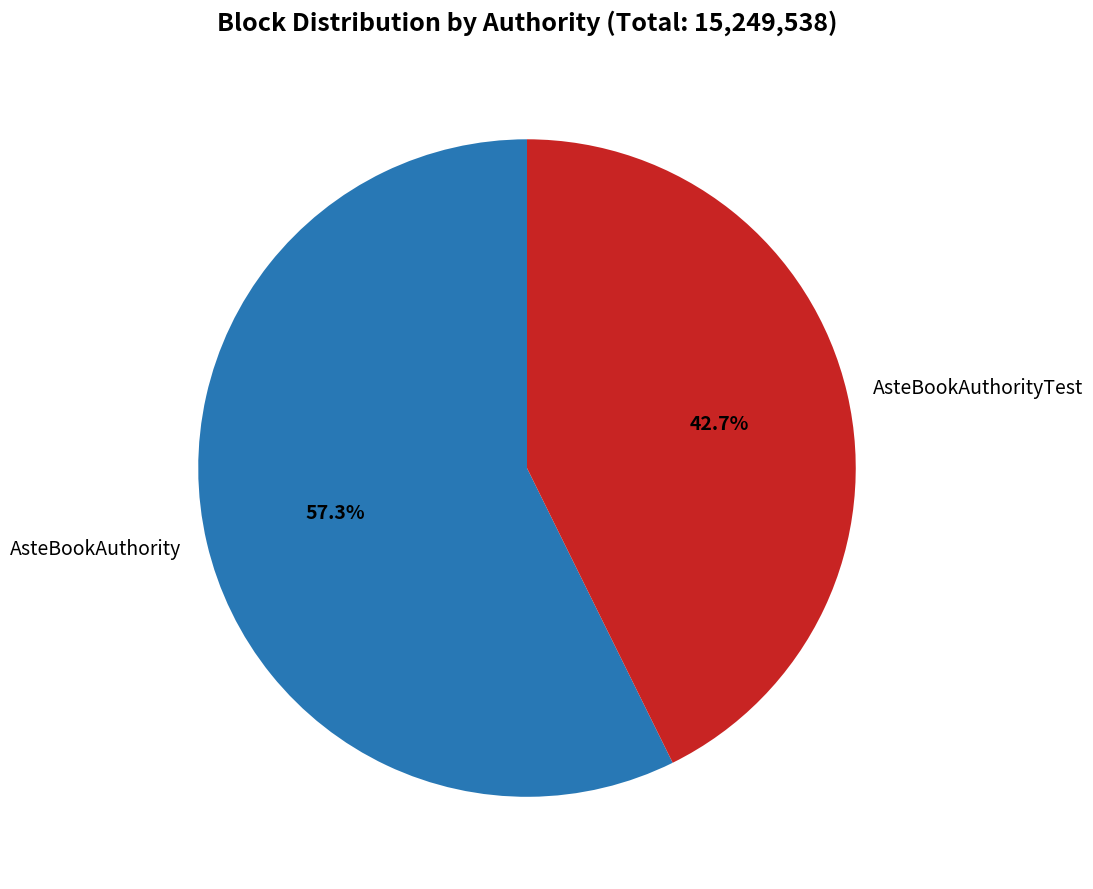

Which slice is the smallest?

AsteBookAuthorityTest